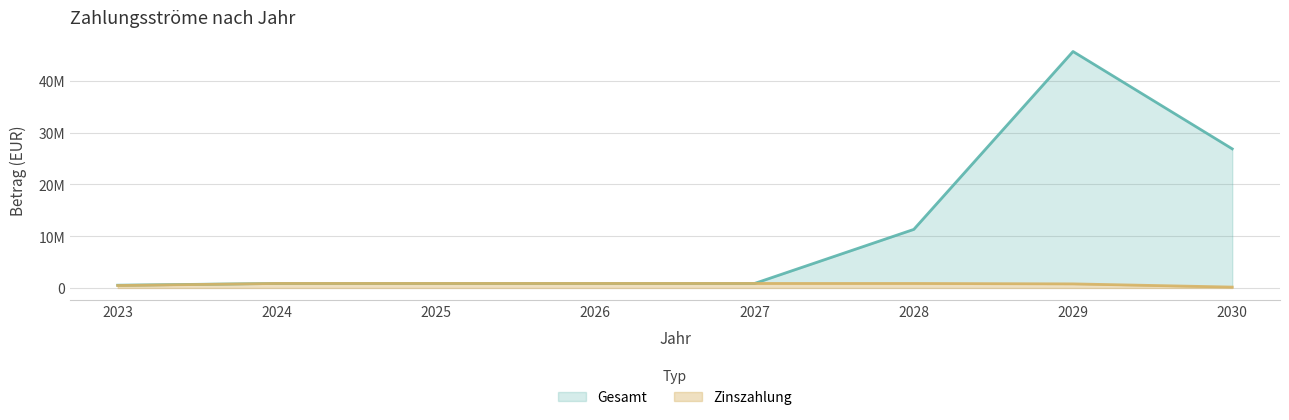

Reading left to right, extract all data points from this chart.

Gesamt: 2023=529760.6	2024=870404.0	2025=870404.0	2026=870404.0	2027=870404.0	2028=11306404.0	2029=45654705.0	2030=26858881.0
Zinszahlung: 2023=469752.0	2024=870404.0	2025=870404.0	2026=870404.0	2027=870404.0	2028=870404.0	2029=785705.0	2030=167881.0